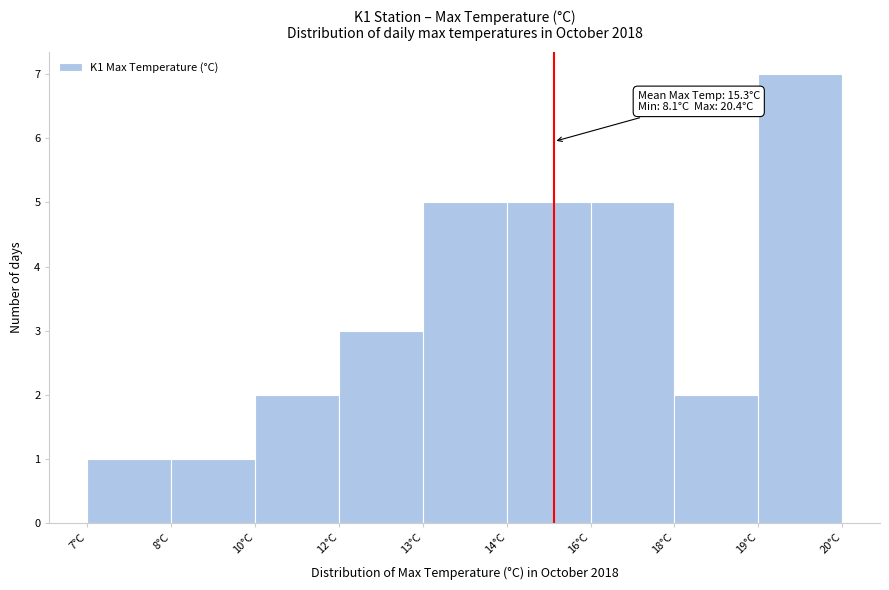

Reading left to right, transcribe all the data shown in this chart.

1	1	2	3	5	5	5	2	7